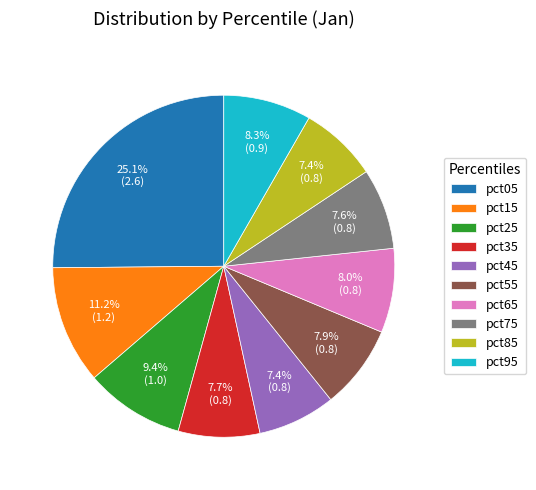

The pct95 slice represents 17% of the pie. True or false?

False